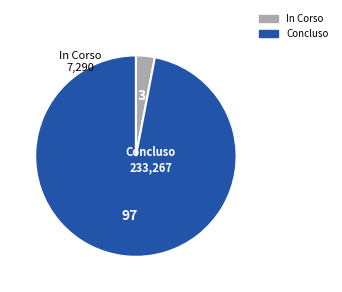

Is there any slice that represents more than half of the pie?

Yes